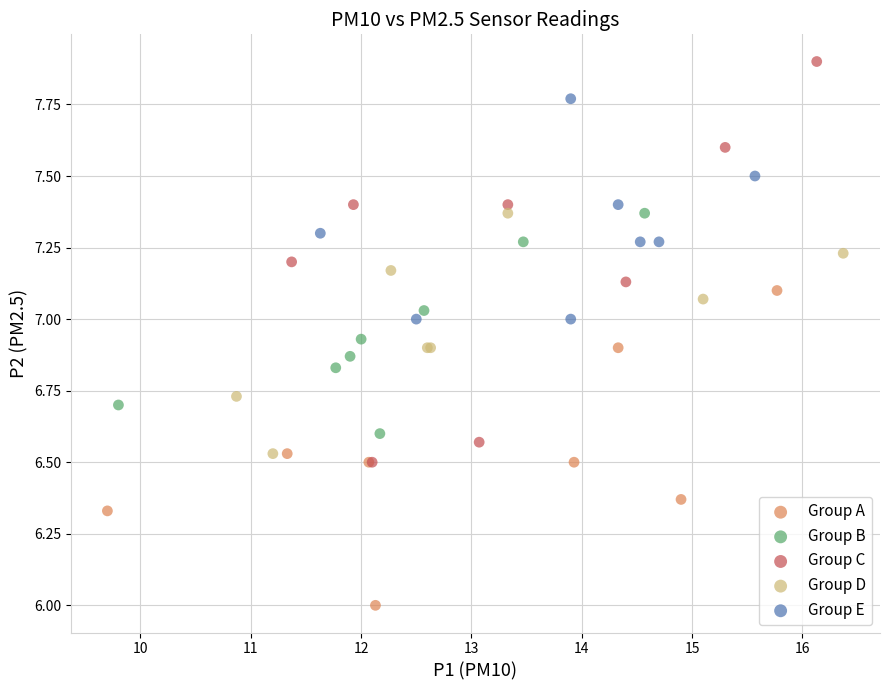

What are all the series names shown in the legend?

Group A, Group B, Group C, Group D, Group E